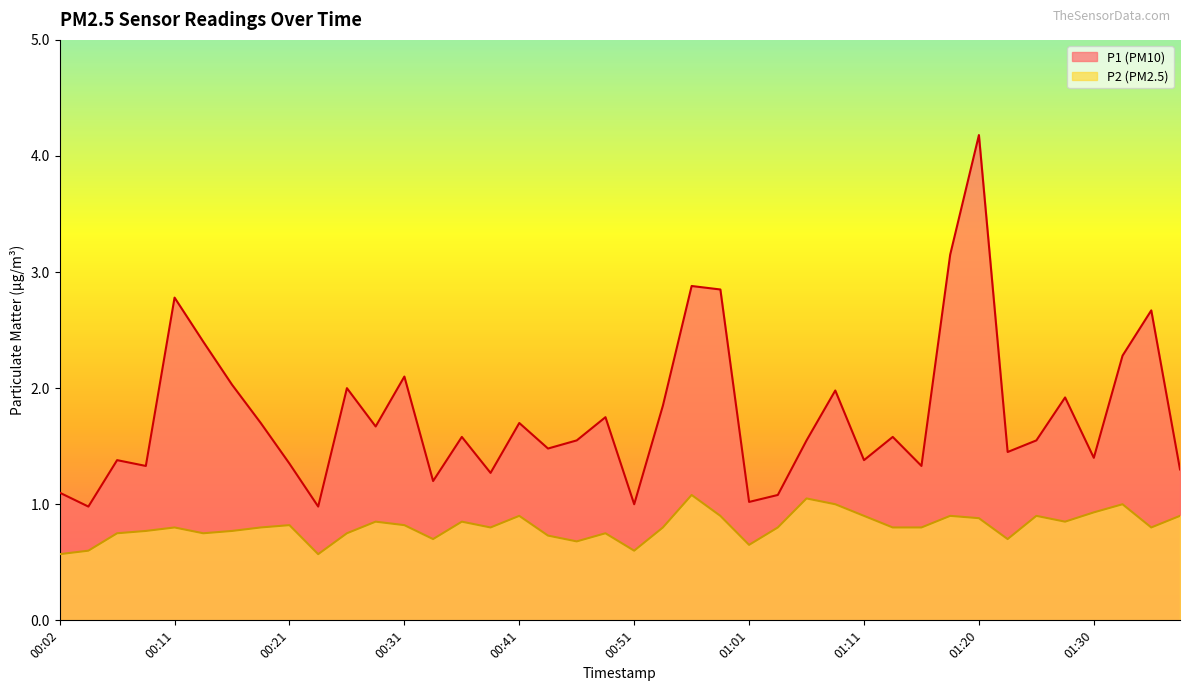

Reading left to right, transcribe all the data shown in this chart.

P1: 1.1	1.0	1.4	1.3	2.8	2.4	2.0	1.7	1.4	1.0	2.0	1.7	2.1	1.2	1.6	1.3	1.7	1.5	1.6	1.8	1.0	1.9	2.9	2.9	1.0	1.1	1.6	2.0	1.4	1.6	1.3	3.1	4.2	1.4	1.6	1.9	1.4	2.3	2.7	1.3
P2: 0.6	0.6	0.8	0.8	0.8	0.8	0.8	0.8	0.8	0.6	0.8	0.8	0.8	0.7	0.8	0.8	0.9	0.7	0.7	0.8	0.6	0.8	1.1	0.9	0.7	0.8	1.1	1.0	0.9	0.8	0.8	0.9	0.9	0.7	0.9	0.8	0.9	1.0	0.8	0.9